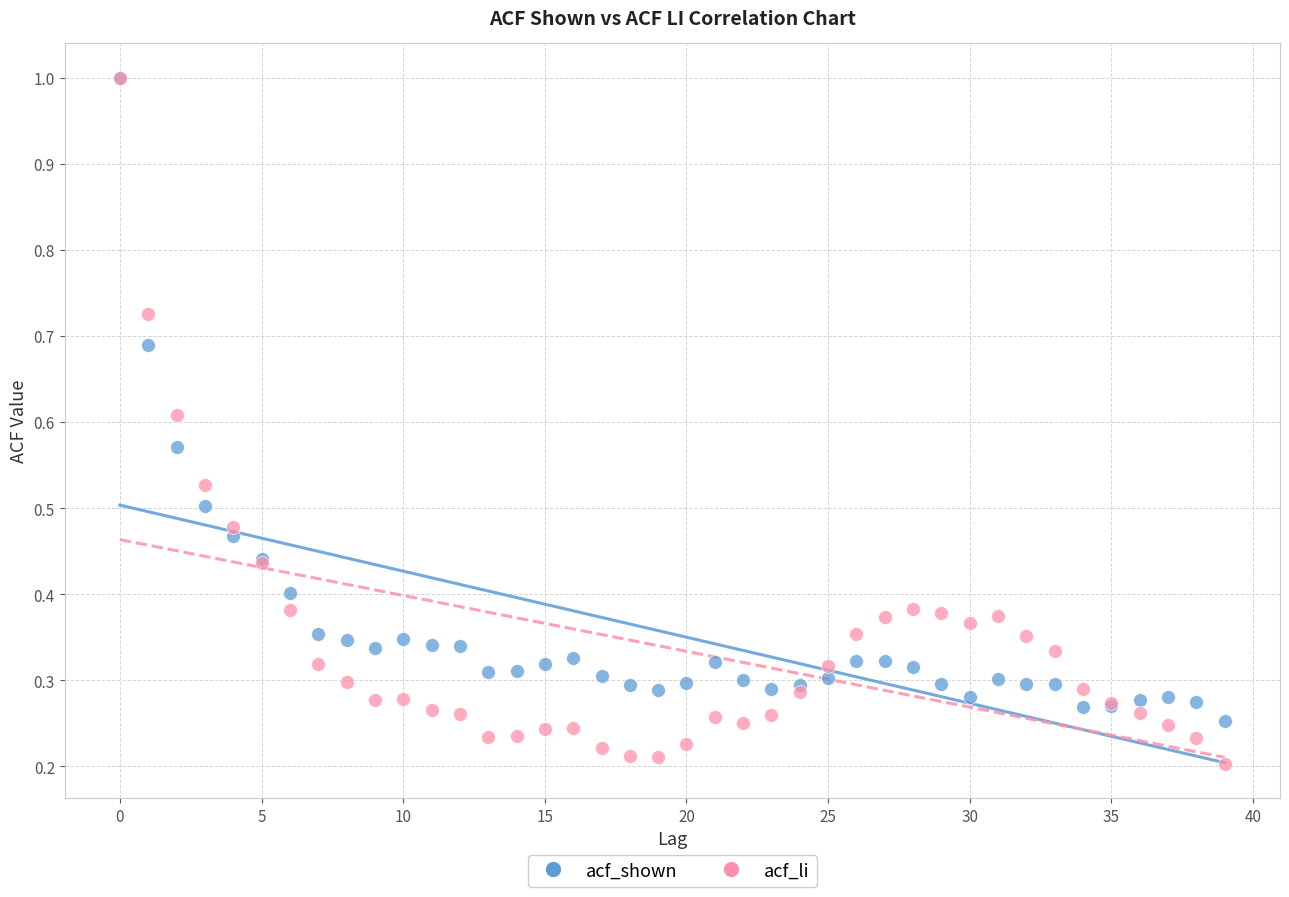

What are all the series names shown in the legend?

acf_shown, acf_li